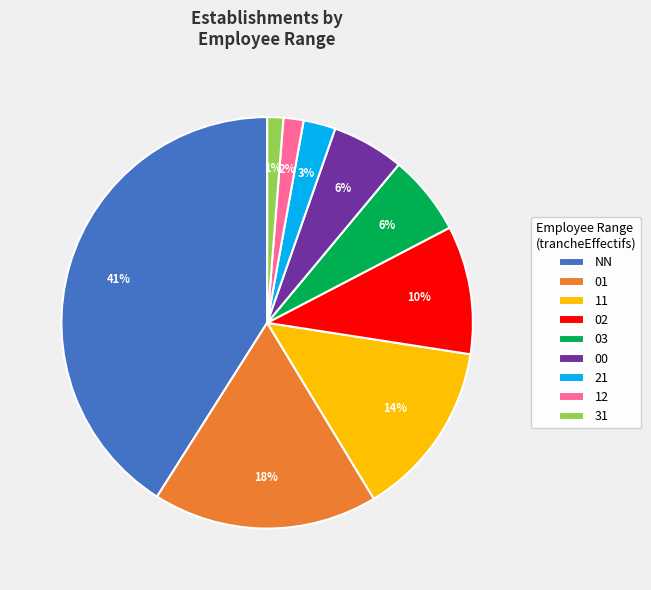

To the nearest percent, what is the combined percentage of 11 and 02?

24%